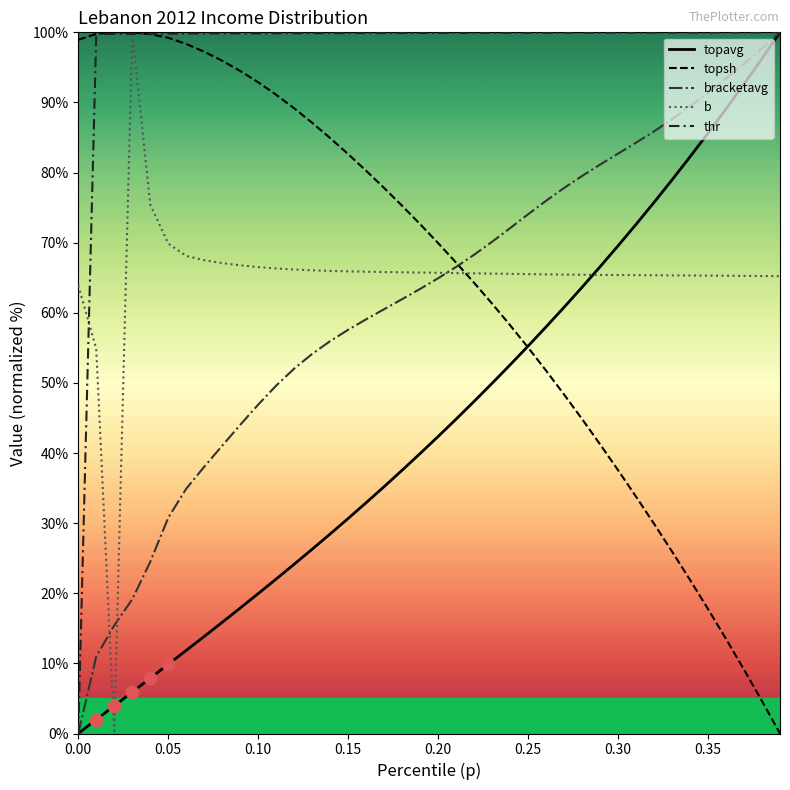

What is the maximum value for topavg?

100.0